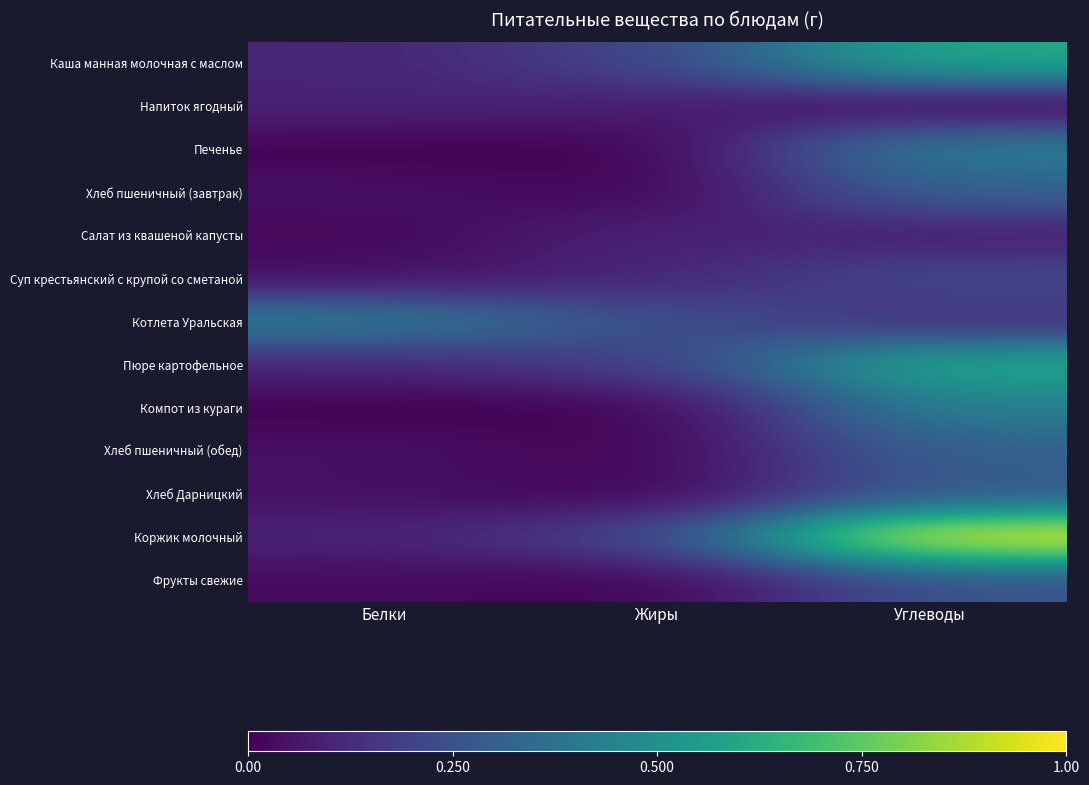

Rank the series by their maximum value, from highest to lowest.

Коржик молочный, Пюре картофельное, Каша манная молочная с маслом, Печенье, Компот из кураги, Котлета Уральская, Хлеб пшеничный (завтрак), Хлеб пшеничный (обед), Хлеб Дарницкий, Фрукты свежие, Суп крестьянский с крупой со сметаной, Салат из квашеной капусты, Напиток ягодный